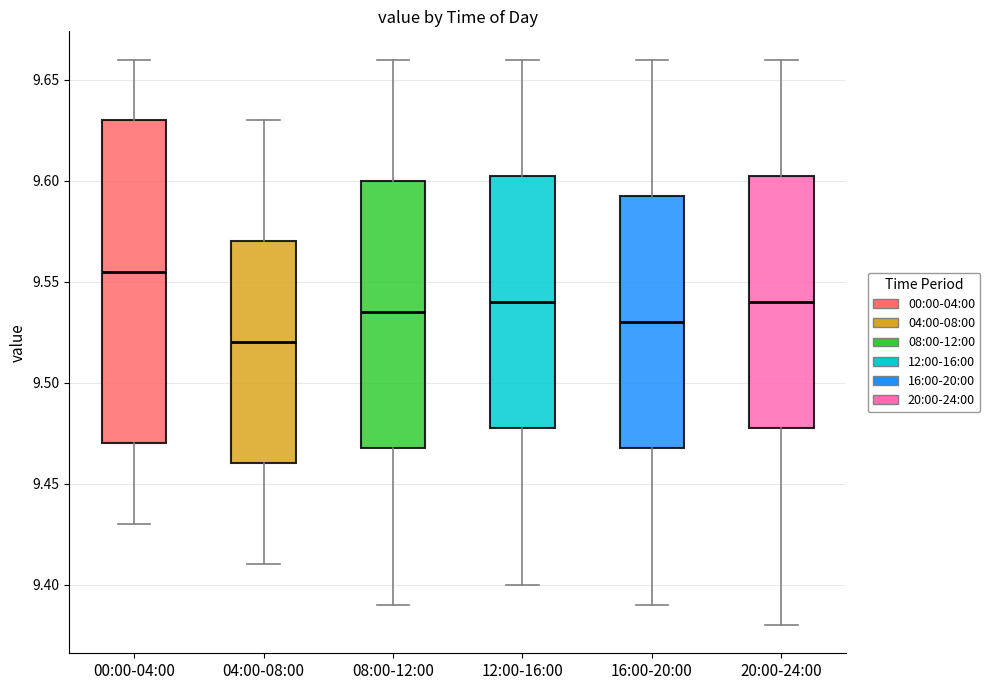

Reading left to right, transcribe this box plot: for each box, give where its median line is, the range the box spans, and where its two whiskers end, as read against the y-axis. The values are not printed on the chart, so give them approximately, as read against the axis.

00:00-04:00: median 9.555, box 9.470 to 9.630, whiskers 9.430 to 9.660
04:00-08:00: median 9.520, box 9.460 to 9.570, whiskers 9.410 to 9.630
08:00-12:00: median 9.535, box 9.470 to 9.600, whiskers 9.390 to 9.660
12:00-16:00: median 9.540, box 9.480 to 9.605, whiskers 9.400 to 9.660
16:00-20:00: median 9.530, box 9.470 to 9.595, whiskers 9.390 to 9.660
20:00-24:00: median 9.540, box 9.480 to 9.605, whiskers 9.380 to 9.660